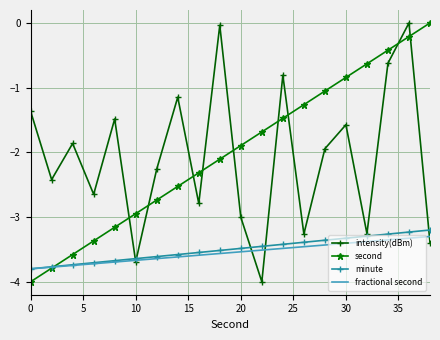

How many intersections are there between intensity(dBm) and second?

9